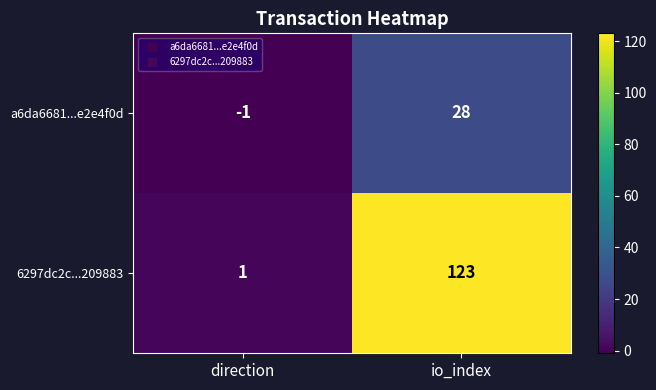

What is the sum of all a6da6681...e2e4f0d values?

27